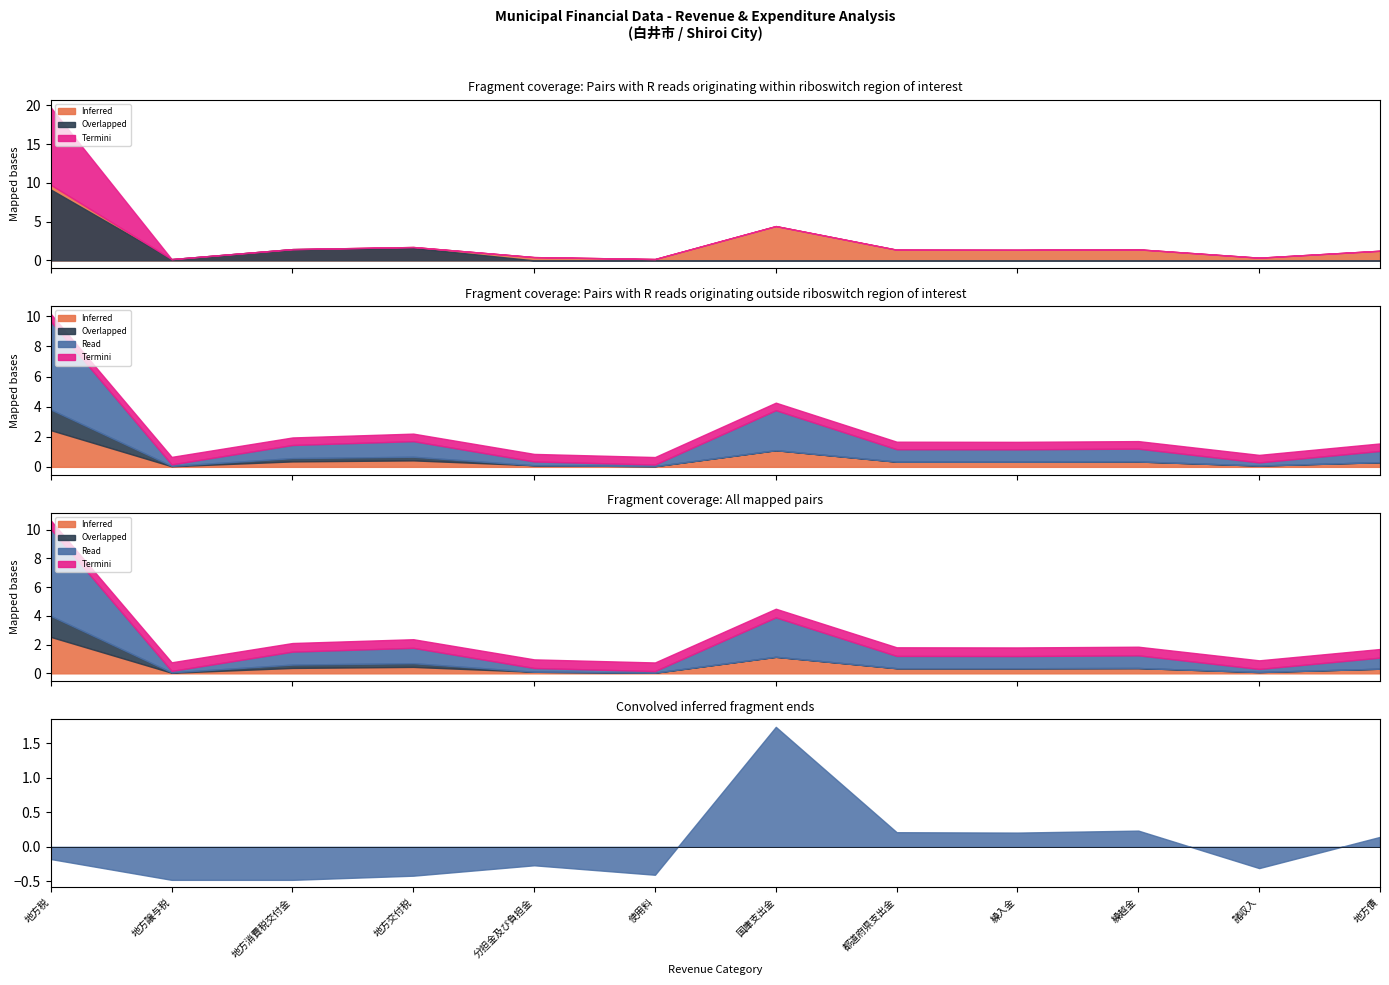

True or false: Overlapped (経常一般財源等) has a value of 0 at 国庫支出金.

True